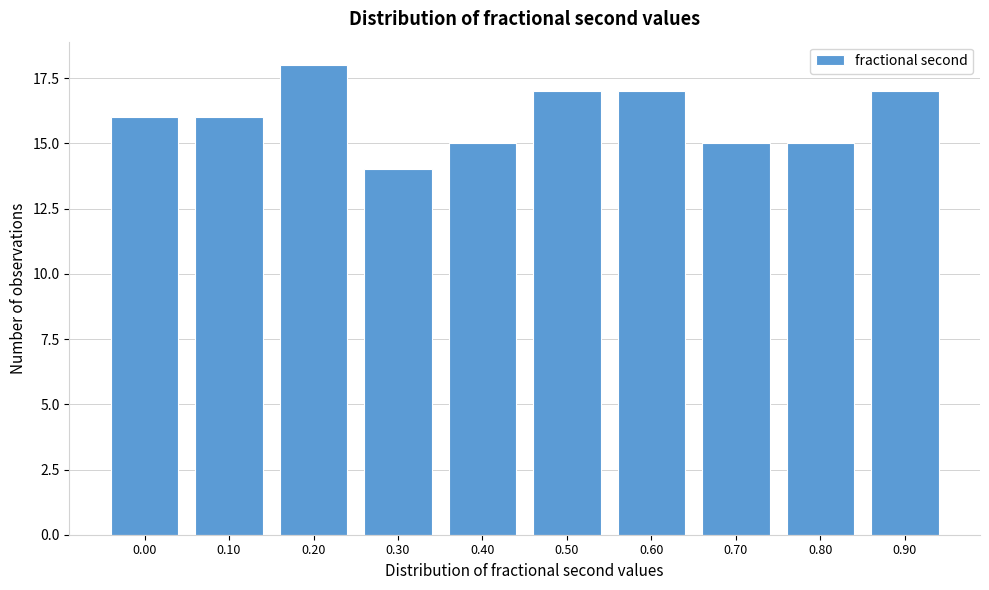

Reading right to left, extract all data points from this chart.

17	15	15	17	17	15	14	18	16	16